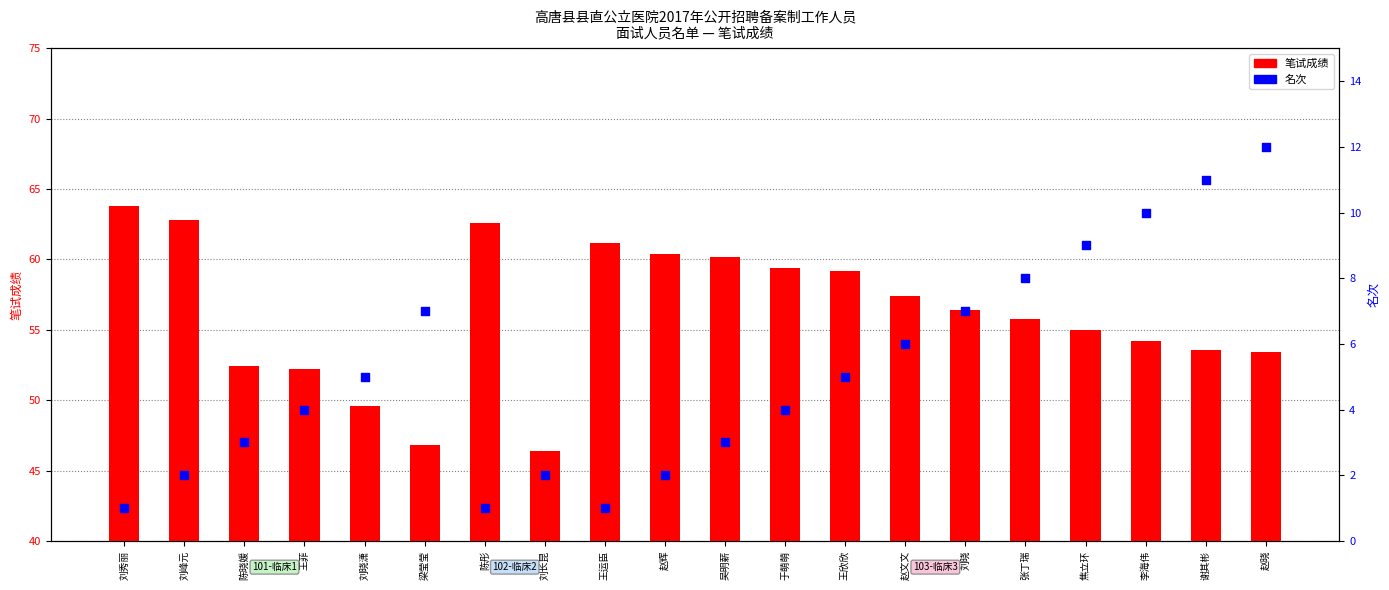

At which category is the sum across all series the highest?

赵晓